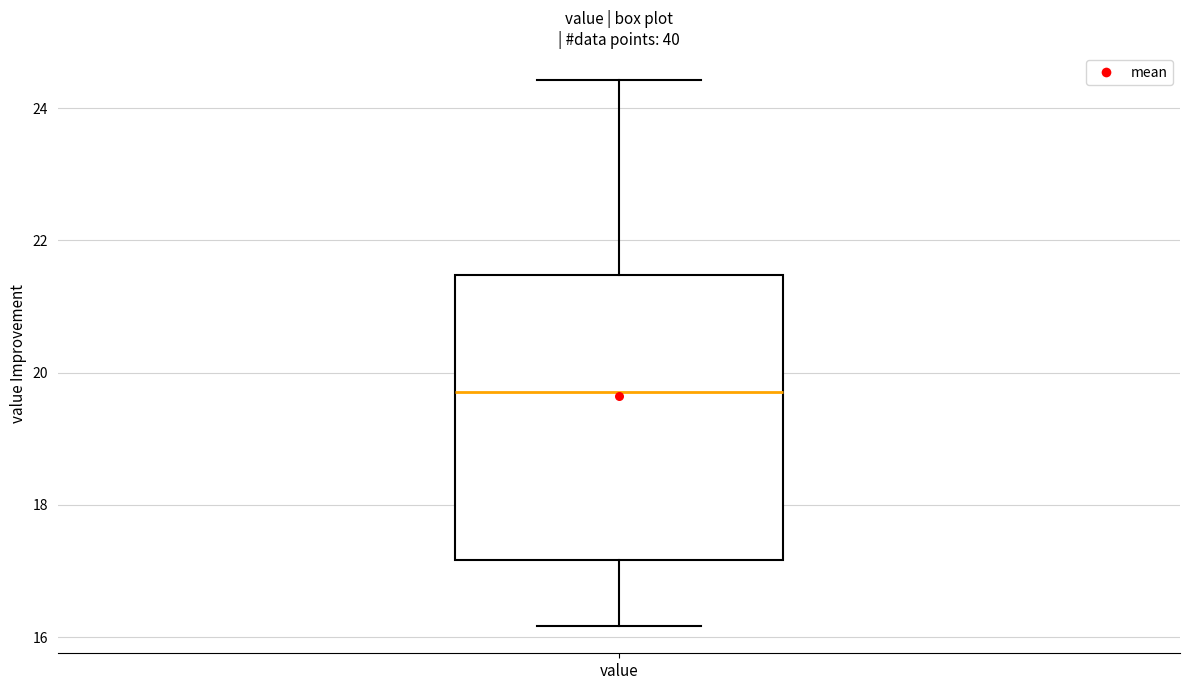

Transcribe this box plot: give where the median line is, the range the box spans, and where the two whiskers end, as read against the y-axis. The values are not printed on the chart, so give them approximately, as read against the axis.

median 19.8, box 17.2 to 21.4, whiskers 16.2 to 24.4